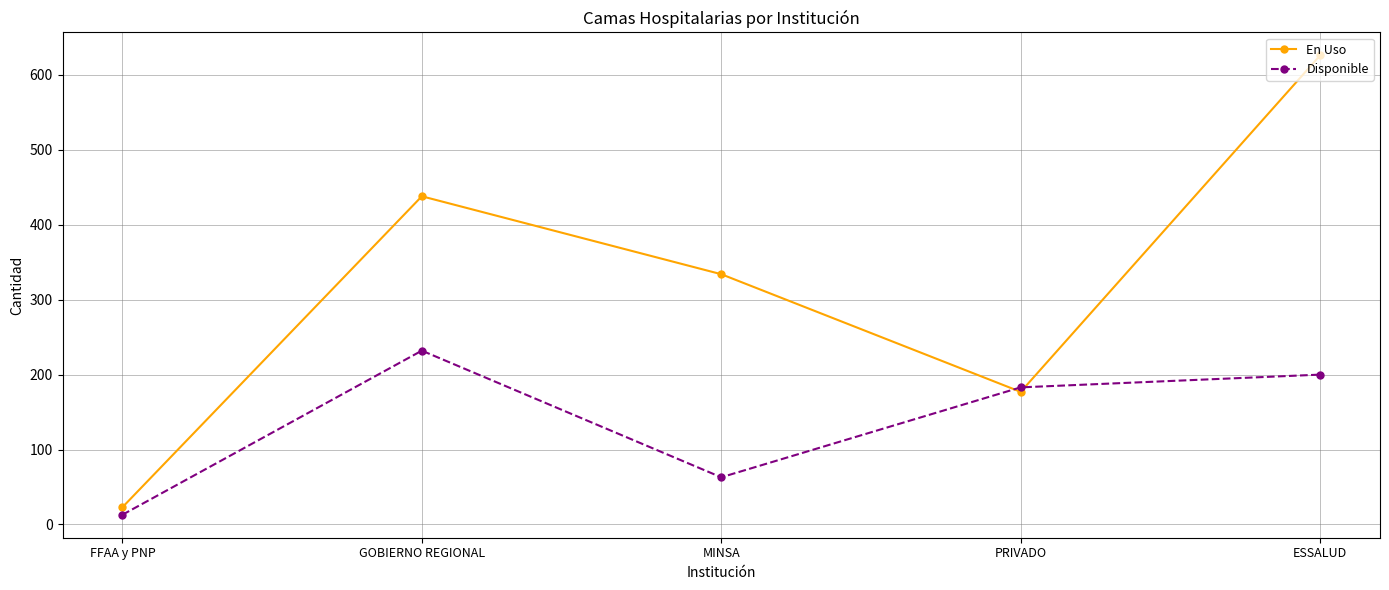

Is this an area chart (filled region under the line)?

No